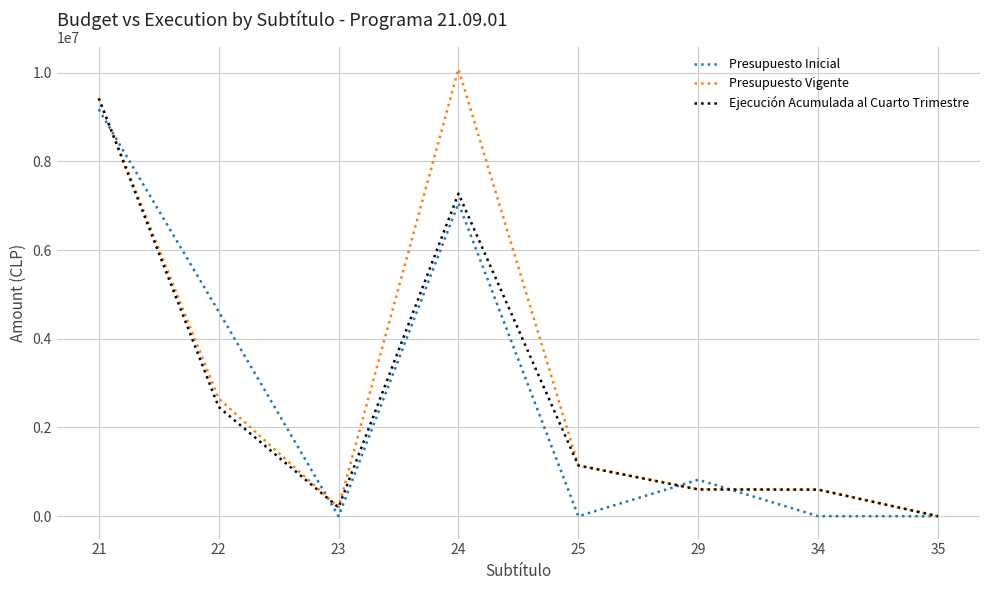

List the series in order of their peak value, highest first.

Presupuesto Vigente, Ejecución Acumulada al Cuarto Trimestre, Presupuesto Inicial